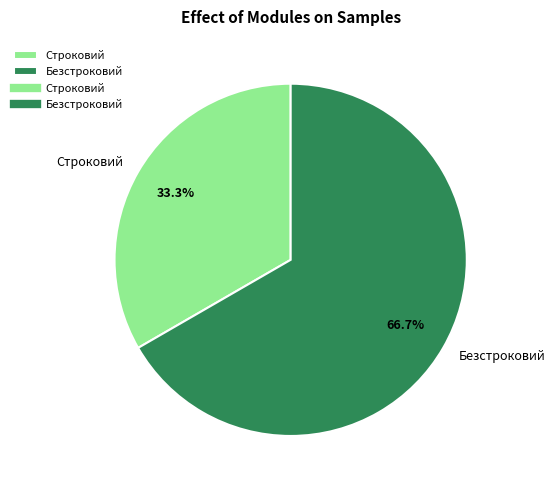

Which has a higher value, Безстроковий or Строковий?

Безстроковий